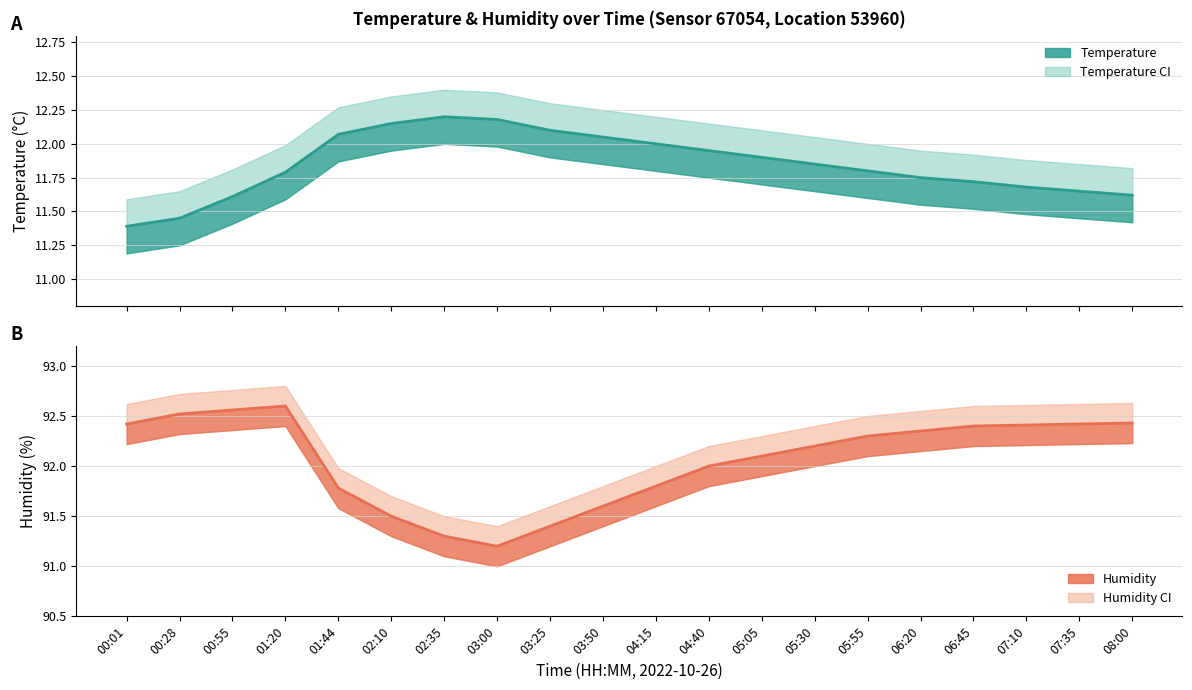

What is the average value of the humidity_upper series?

92.3